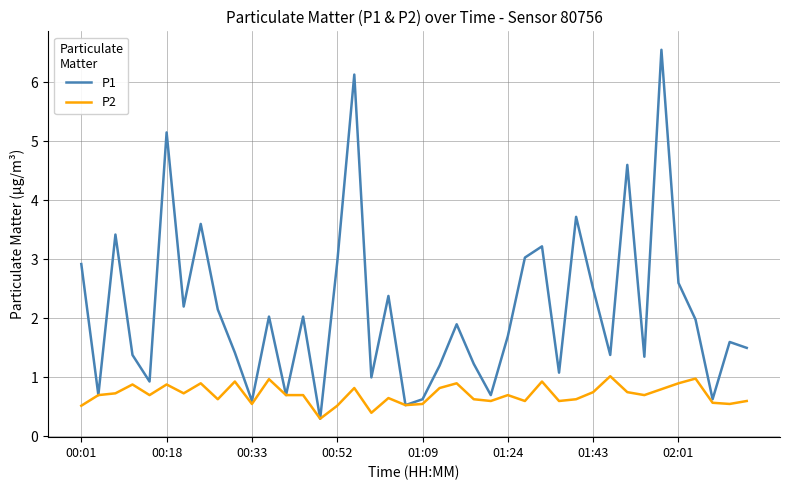

What is the sum of all P2 values?

28.3